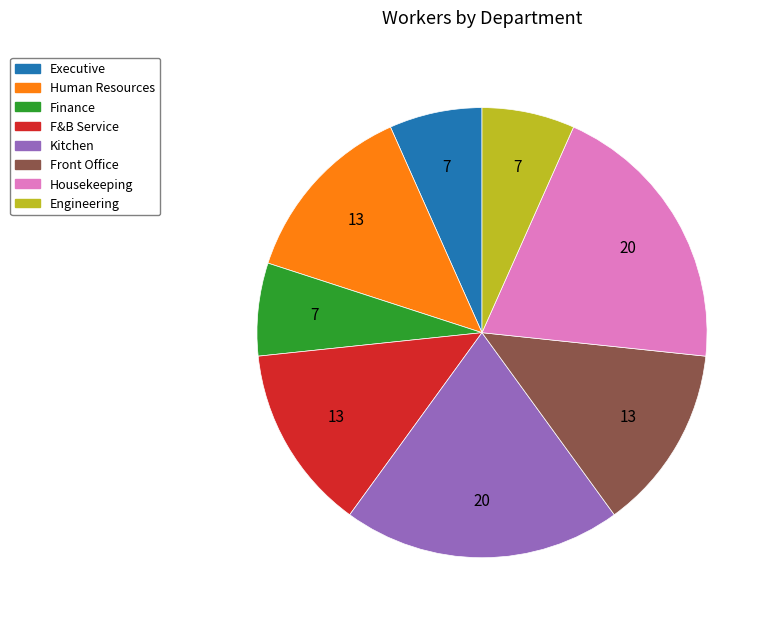

Do Front Office and Human Resources together represent more than half of the pie?

No